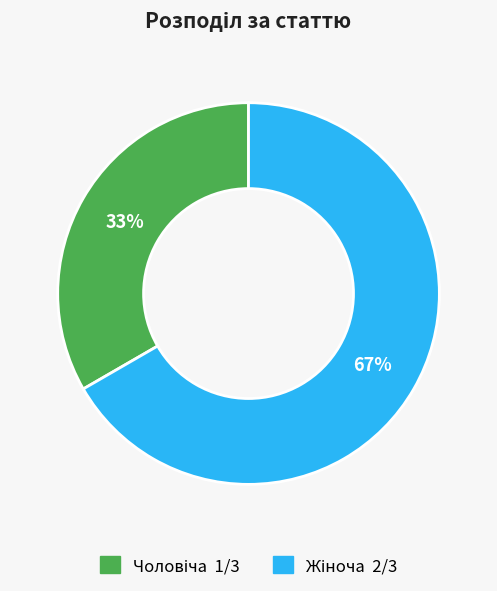

To the nearest percent, what is the average slice percentage?

50%